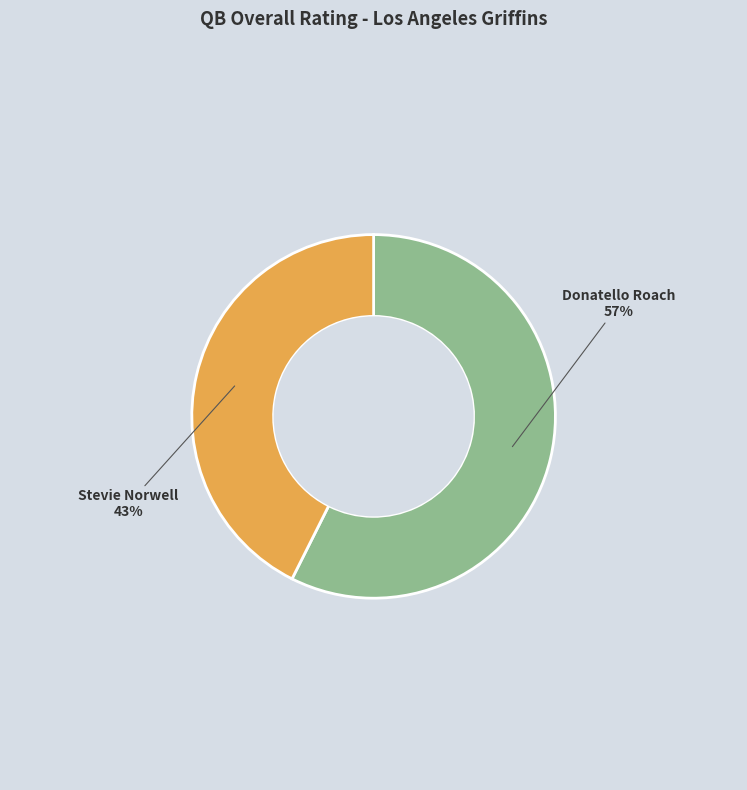

What percentage is the Stevie slice, to the nearest percent?

43%